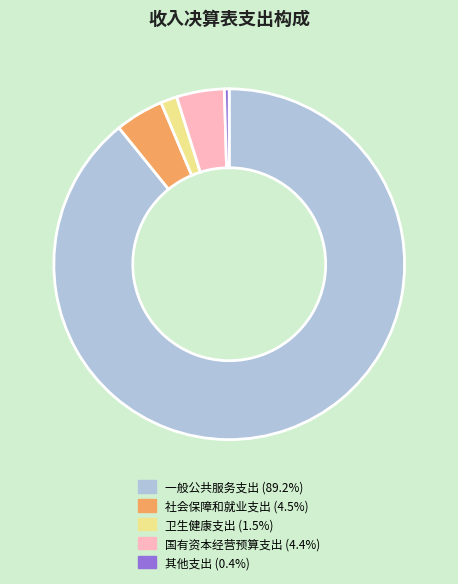

Is there any slice that represents more than half of the pie?

Yes